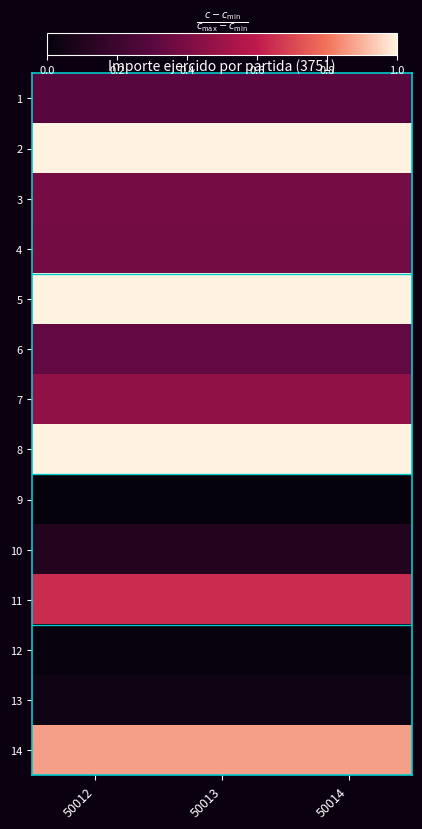

At how many categories does at least one series exceed 0?

3